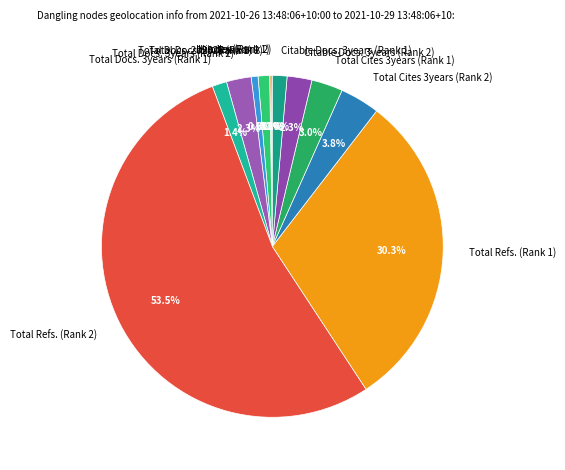

True or false: Total Docs. 3years (Rank 2) accounts for 17% of the total.

False